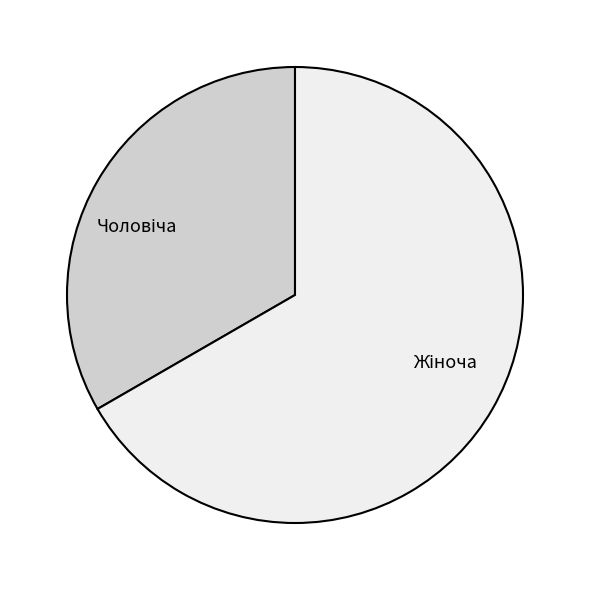

Is there a majority slice in this chart?

Yes